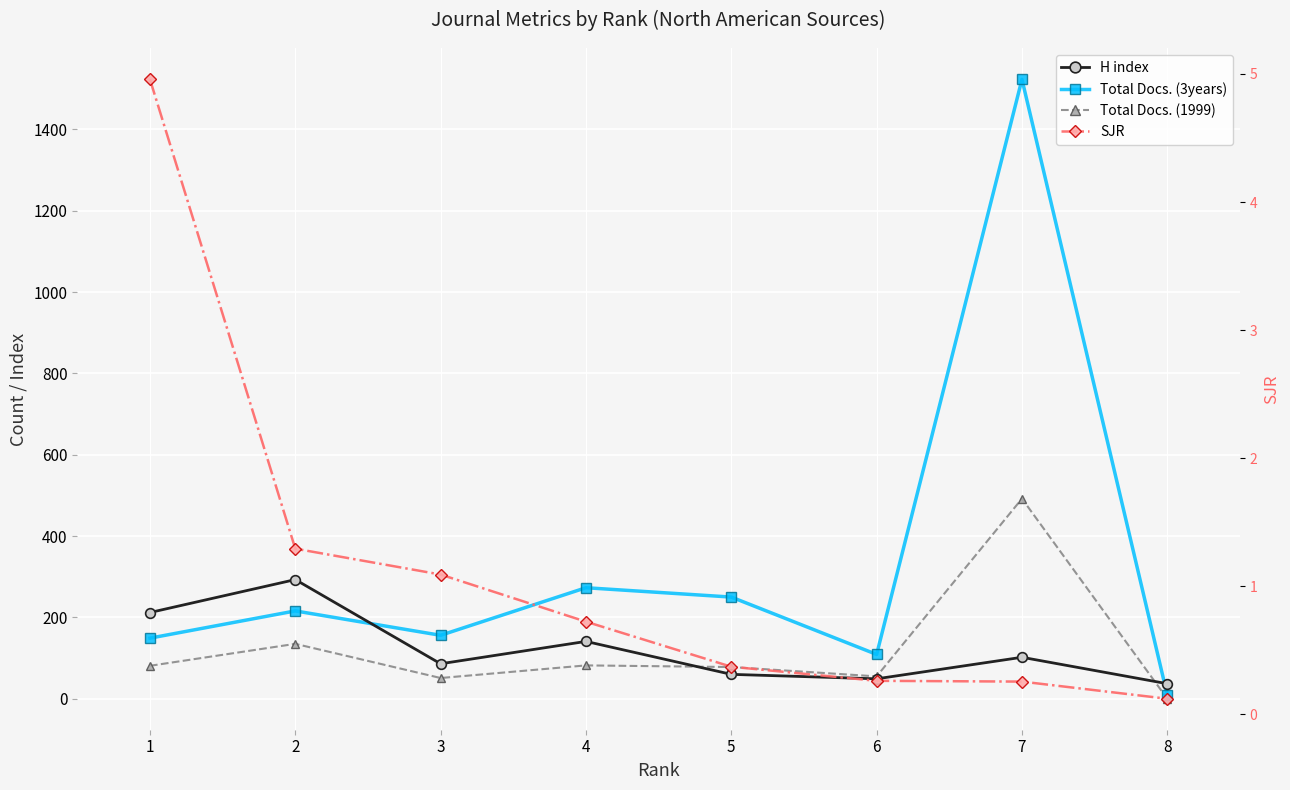

True or false: SJR has a value of 0.6 at 5.

False